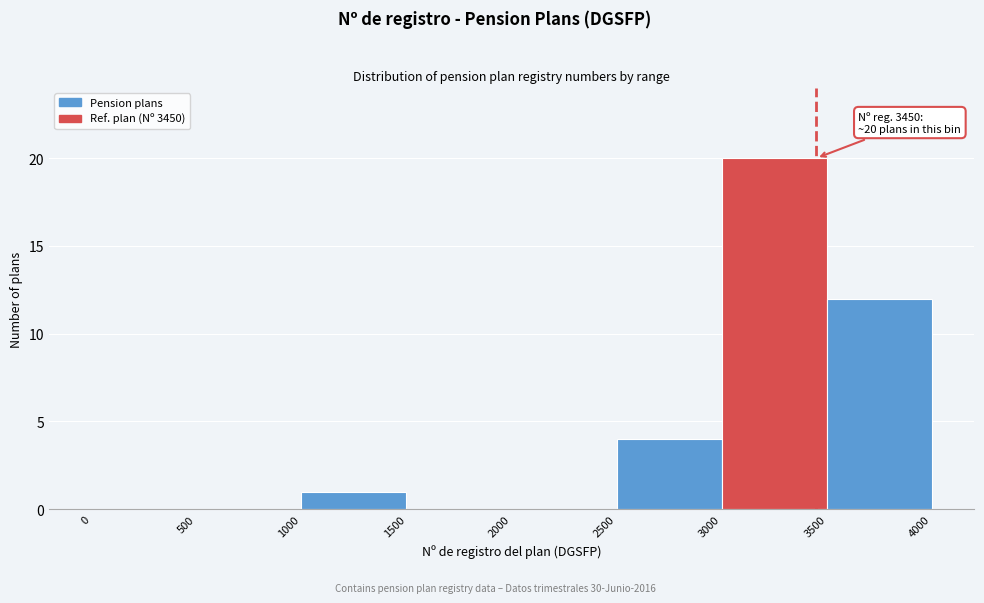

Over which range of the x-axis is the bar tallest?

3000 to 3500